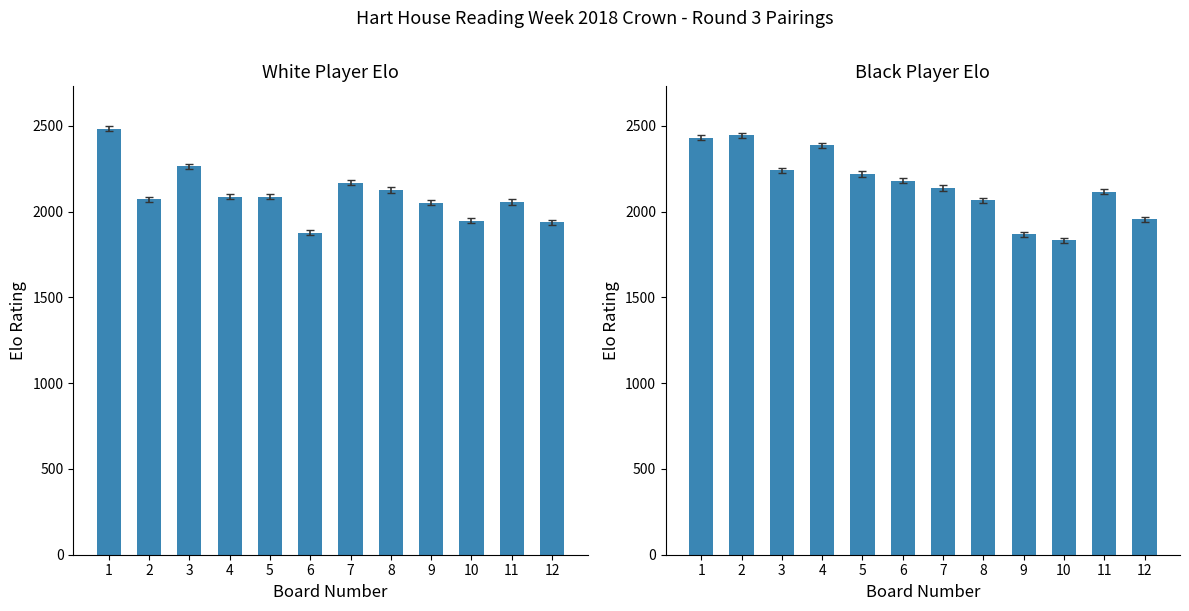

At which category does the chart reach its minimum across all series?

10